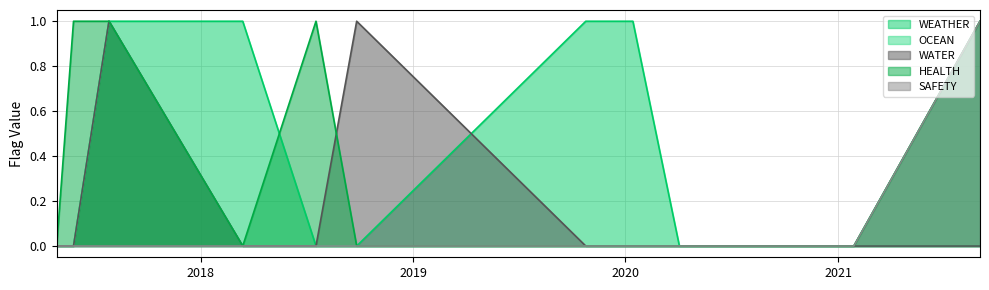

Reading right to left, what are all the values shown in this chart?

WEATHER: 0	0	1	1	0	0	1	1	0	0	1
OCEAN: 0	0	1	0	0	0	0	0	0	0	0
WATER: 0	0	1	0	0	1	0	0	0	0	0
HEALTH: 0	1	1	0	1	0	0	0	0	0	1
SAFETY: 0	0	0	0	0	0	0	0	0	0	1